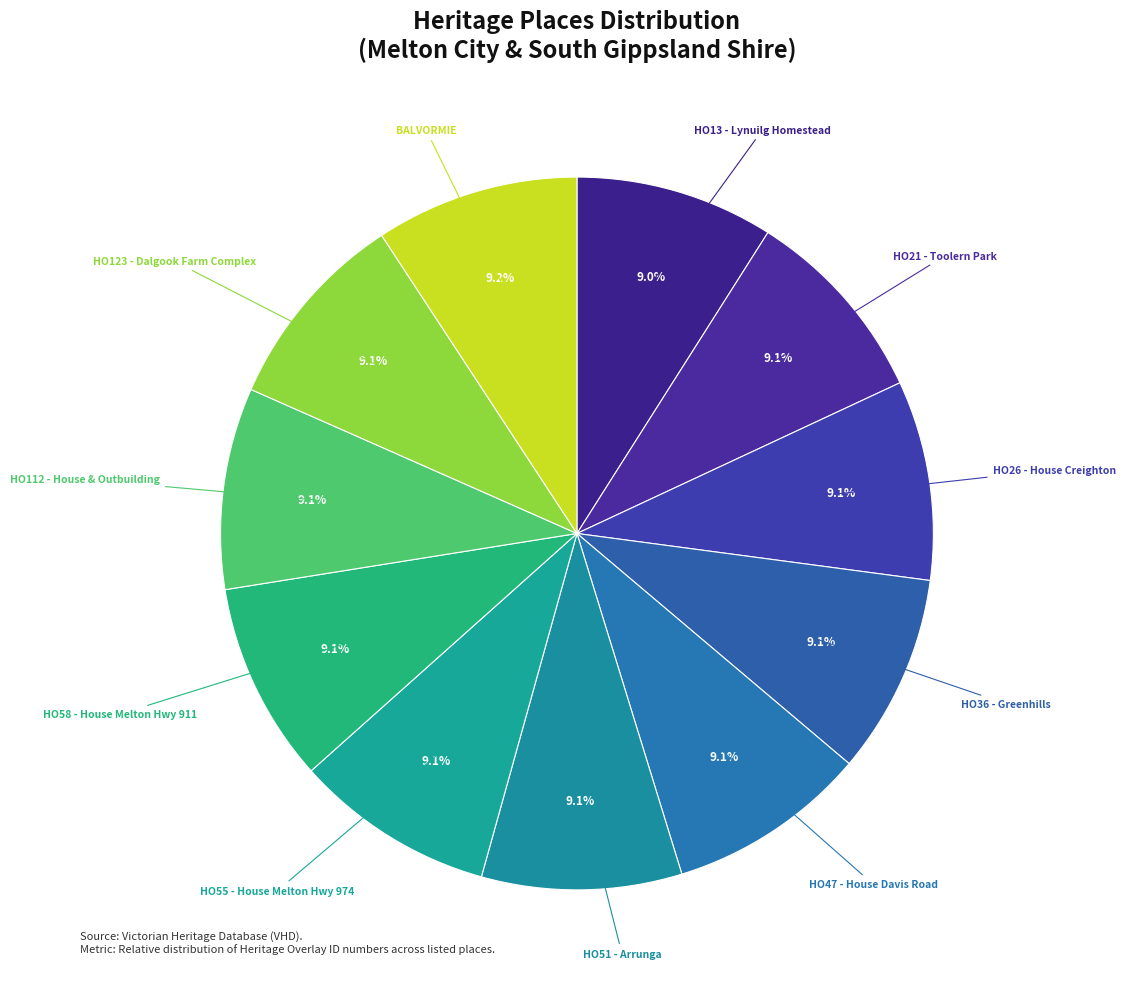

How many segments does this pie chart have?

11